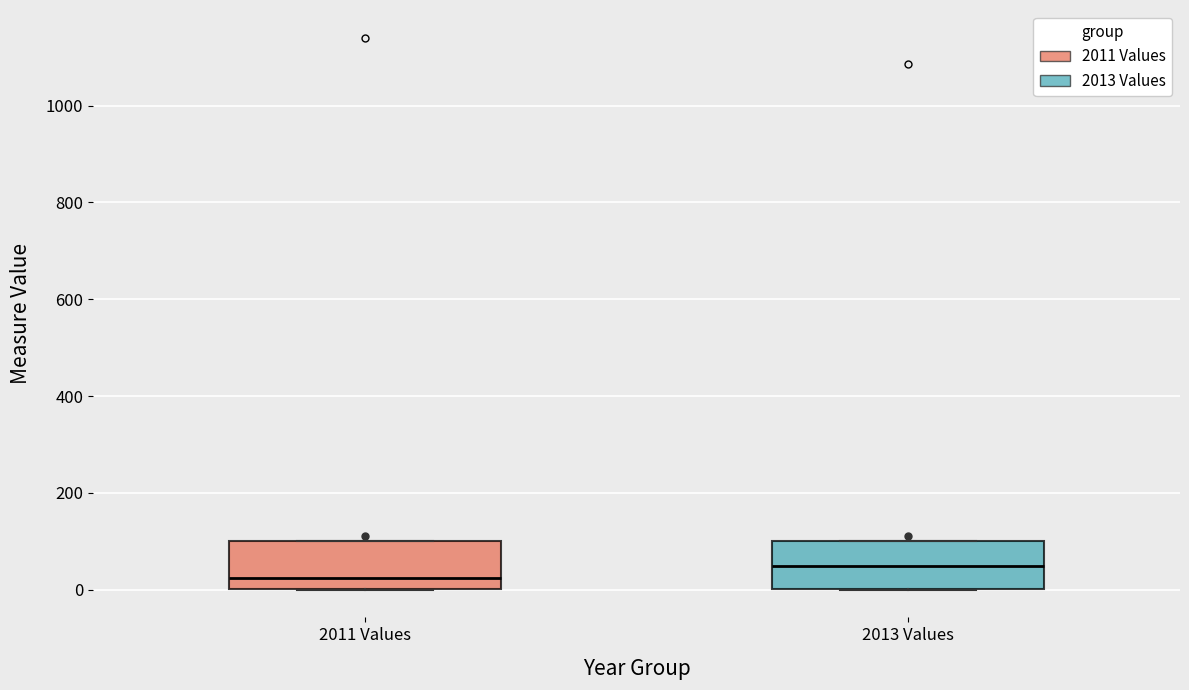

Which box's median line is the highest?

2013 Values